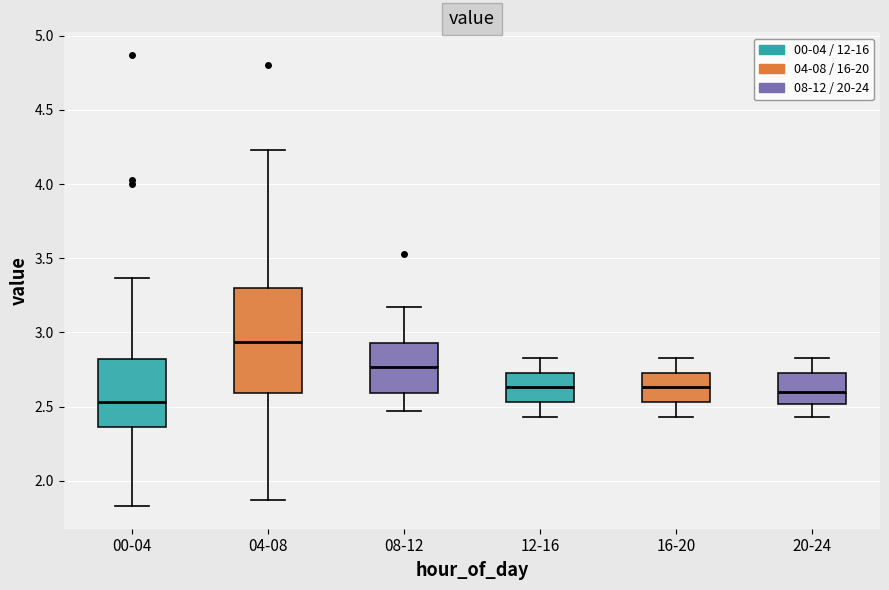

Reading left to right, read every box against the y-axis: the position of its median line, the range the box covers, and the ends of its whiskers. The values are not printed on the chart, so give them approximately, as read against the axis.

00-04: median 2.55, box 2.35 to 2.80, whiskers 1.85 to 3.35
04-08: median 2.95, box 2.60 to 3.30, whiskers 1.85 to 4.25
08-12: median 2.75, box 2.60 to 2.95, whiskers 2.45 to 3.15
12-16: median 2.65, box 2.55 to 2.75, whiskers 2.45 to 2.85
16-20: median 2.65, box 2.55 to 2.75, whiskers 2.45 to 2.85
20-24: median 2.60, box 2.50 to 2.75, whiskers 2.45 to 2.85